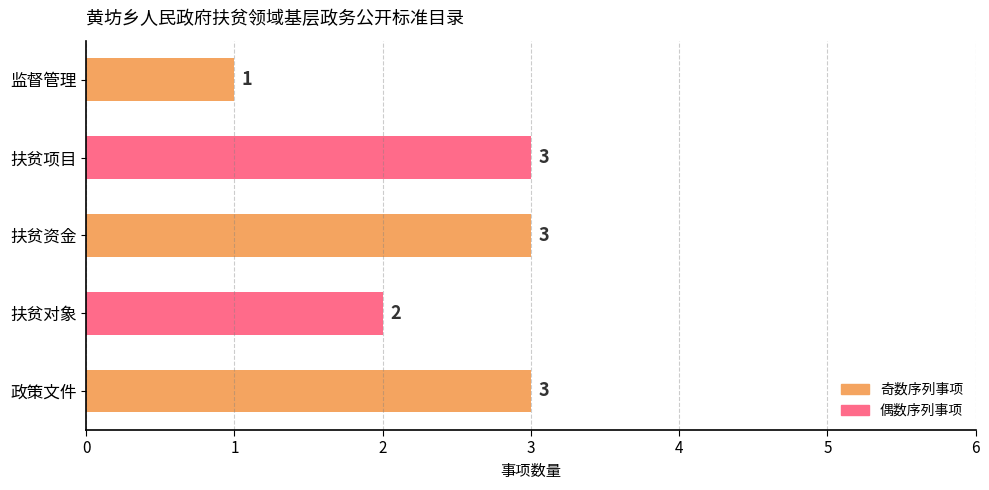

Approximately how many times larger is the value at 政策文件 compared to 扶贫对象?

1.5